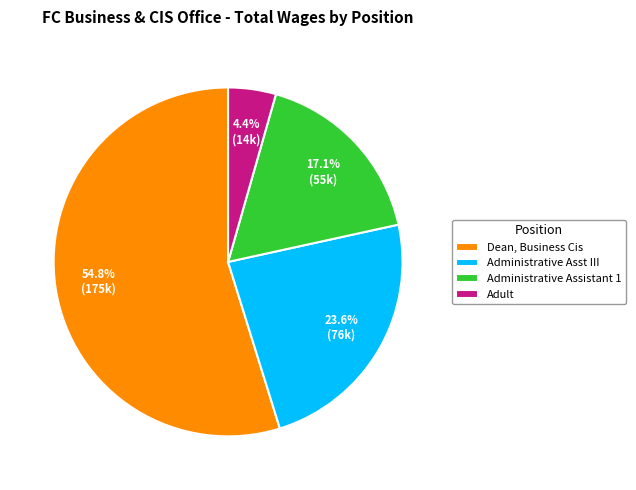

Rank the categories by value from lowest to highest.

Adult, Administrative Assistant 1, Administrative Asst III, Dean, Business Cis